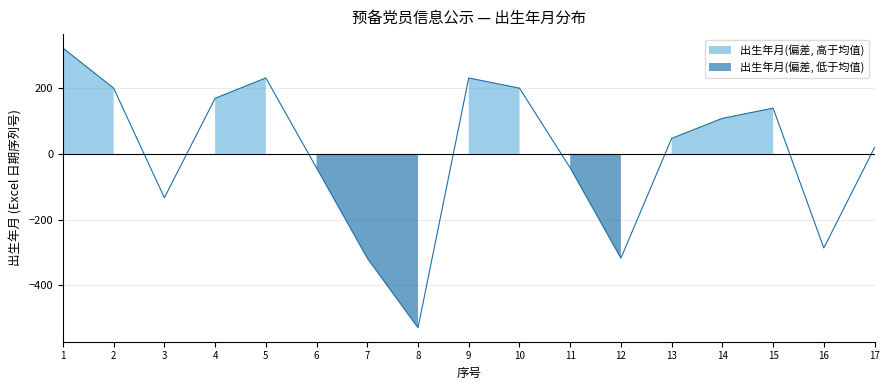

What is the difference between the values at 10 and 13?

153.0